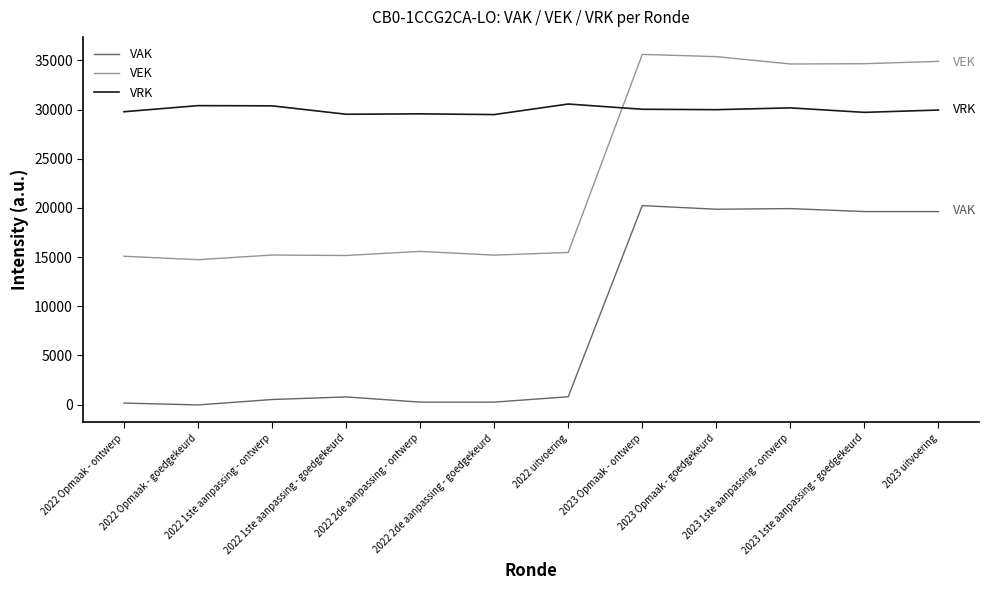

True or false: VEK and VAK intersect in this chart.

False